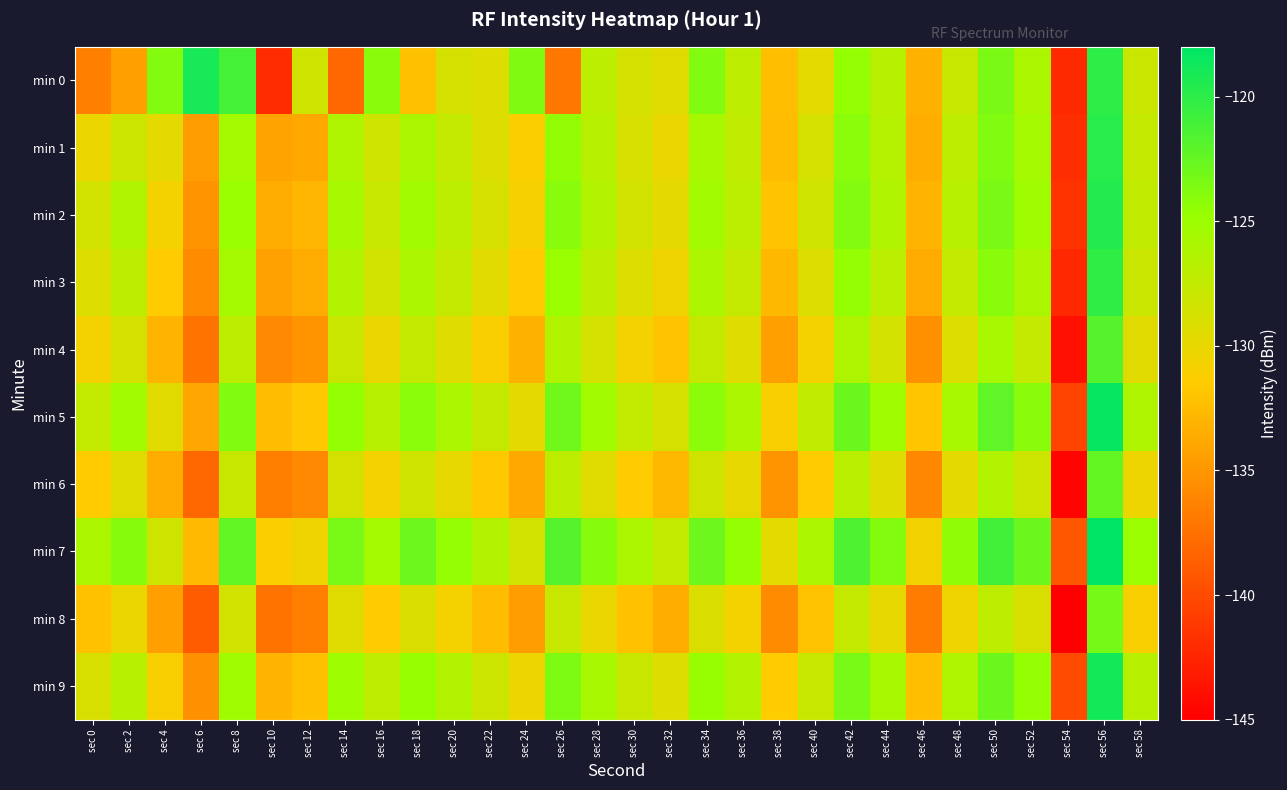

Which series changed the most between sec 4 and sec 14?

min 0